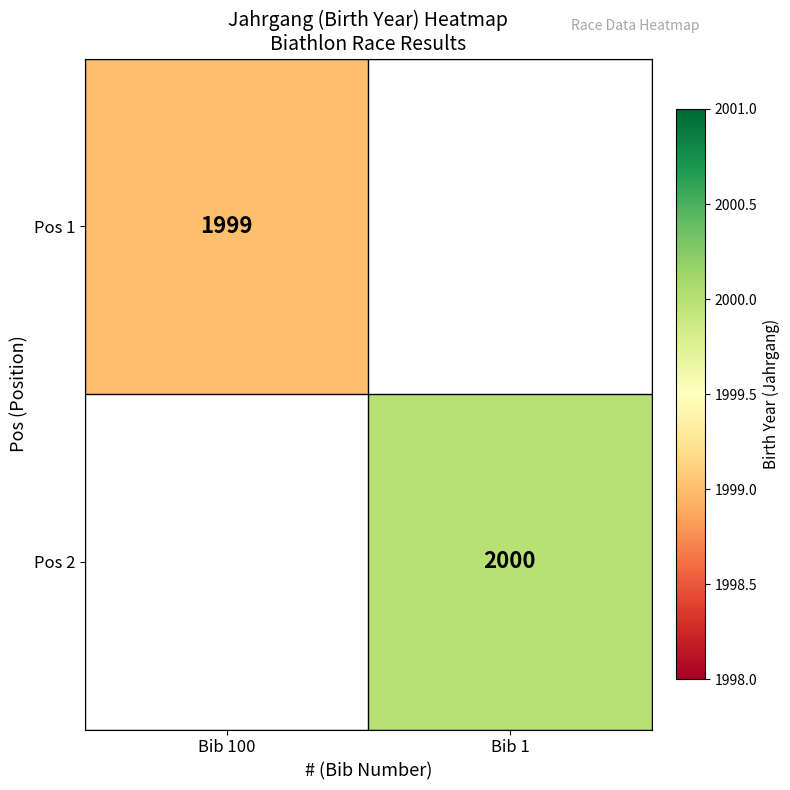

True or false: Pos 1 has a value of 1999 at Bib 100.

True